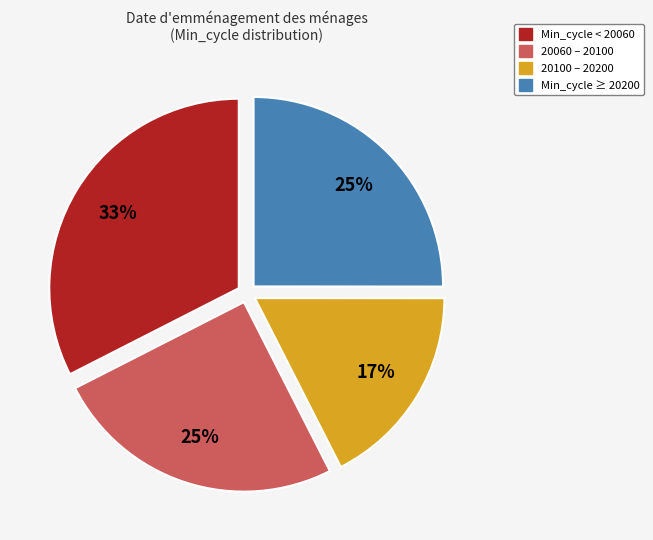

To the nearest percent, what is the average slice percentage?

25%